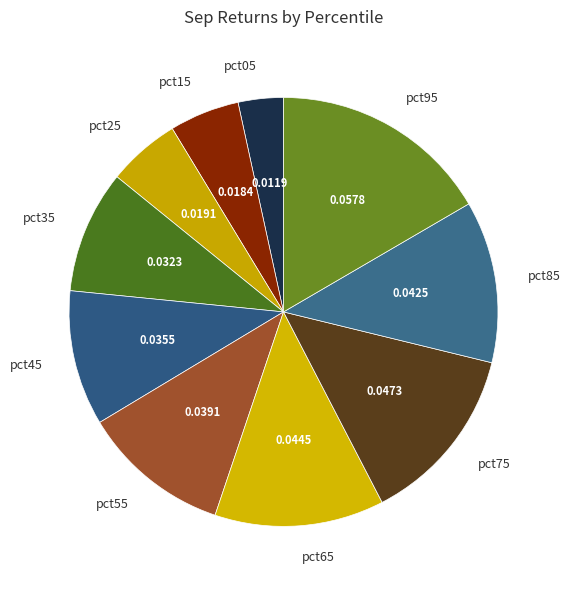

Between pct85 and pct95, which is larger?

pct95